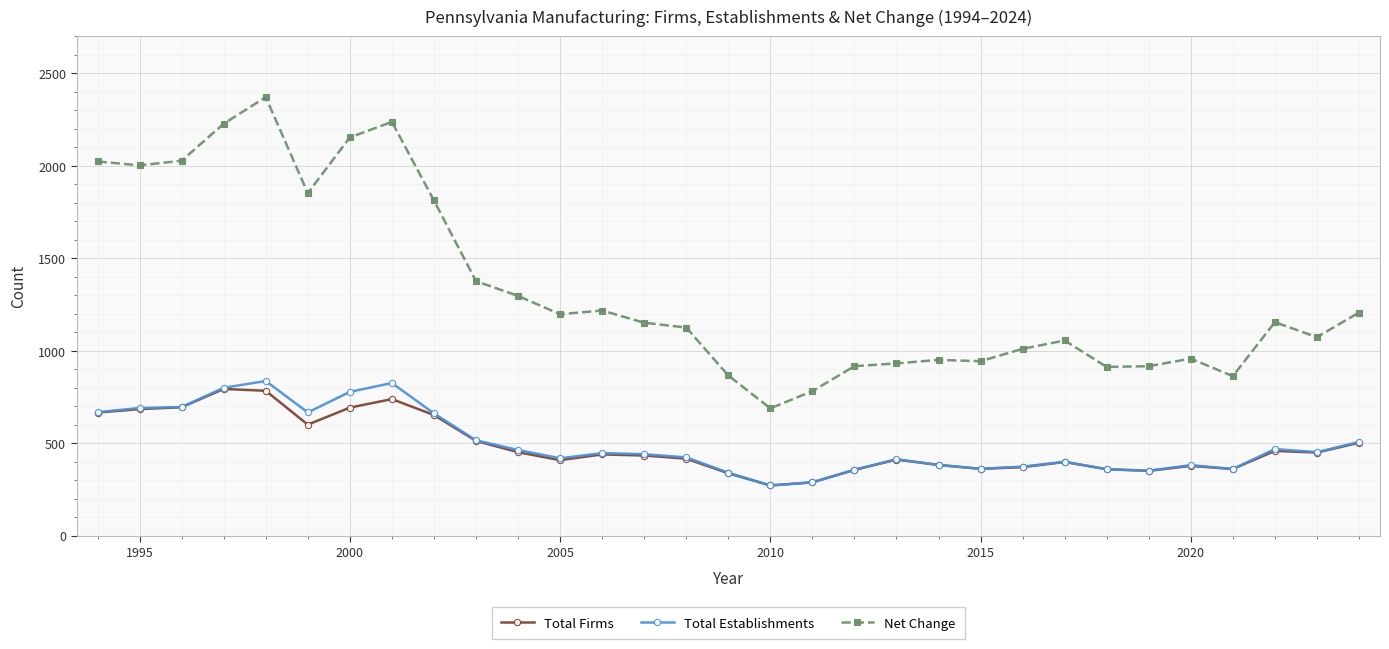

What is the greatest value displayed?

2371